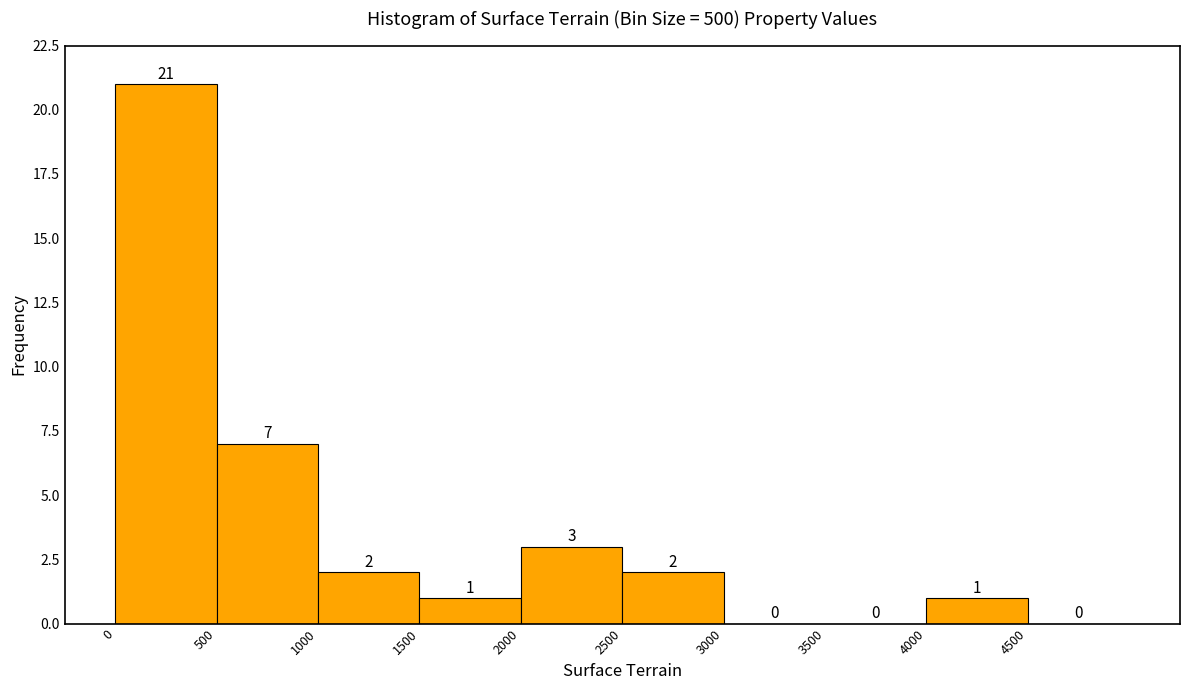

Reading left to right, transcribe this chart: for each bar, give the range it covers on the x-axis and its height.

0 to 500: 21
500 to 1000: 7
1000 to 1500: 2
1500 to 2000: 1
2000 to 2500: 3
2500 to 3000: 2
3000 to 3500: 0
3500 to 4000: 0
4000 to 4500: 1
4500 to 5000: 0